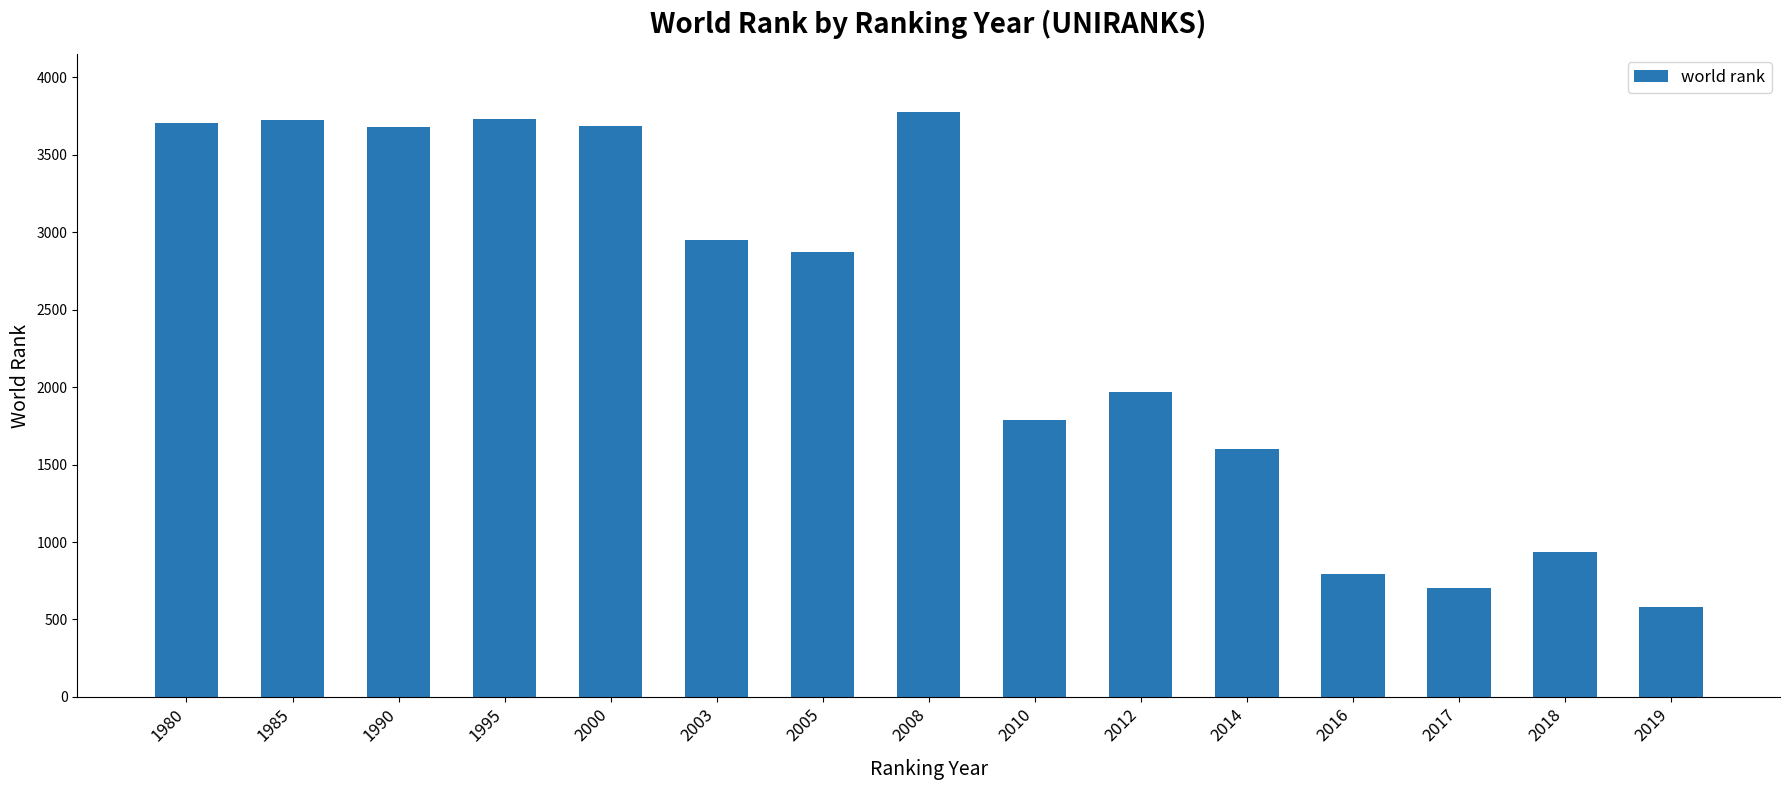

What is the difference between the second highest and minimum values?

3148